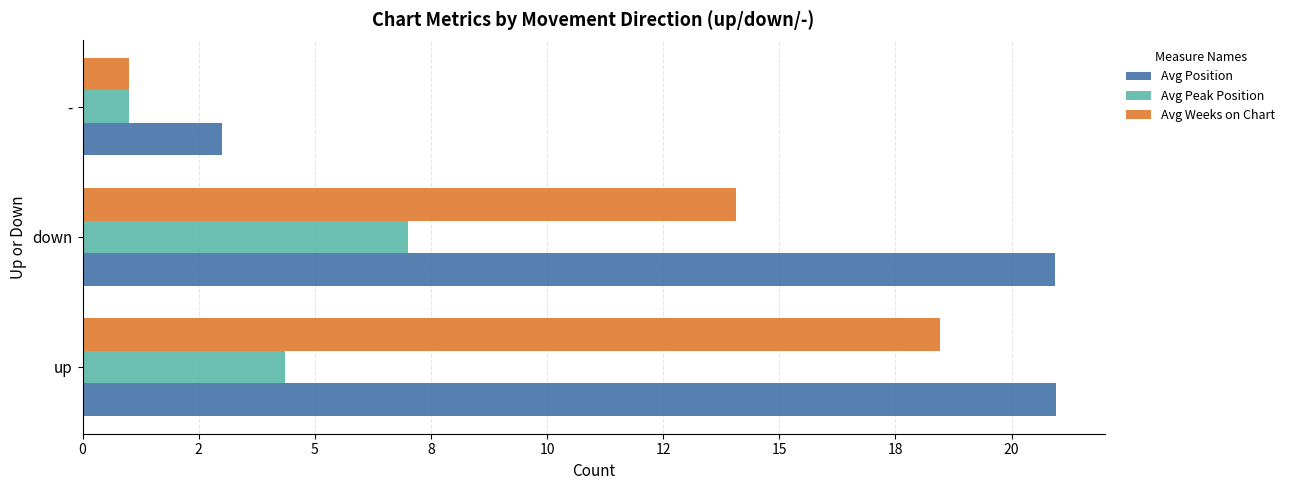

Rank the categories by Avg Weeks on Chart value from lowest to highest.

-, down, up